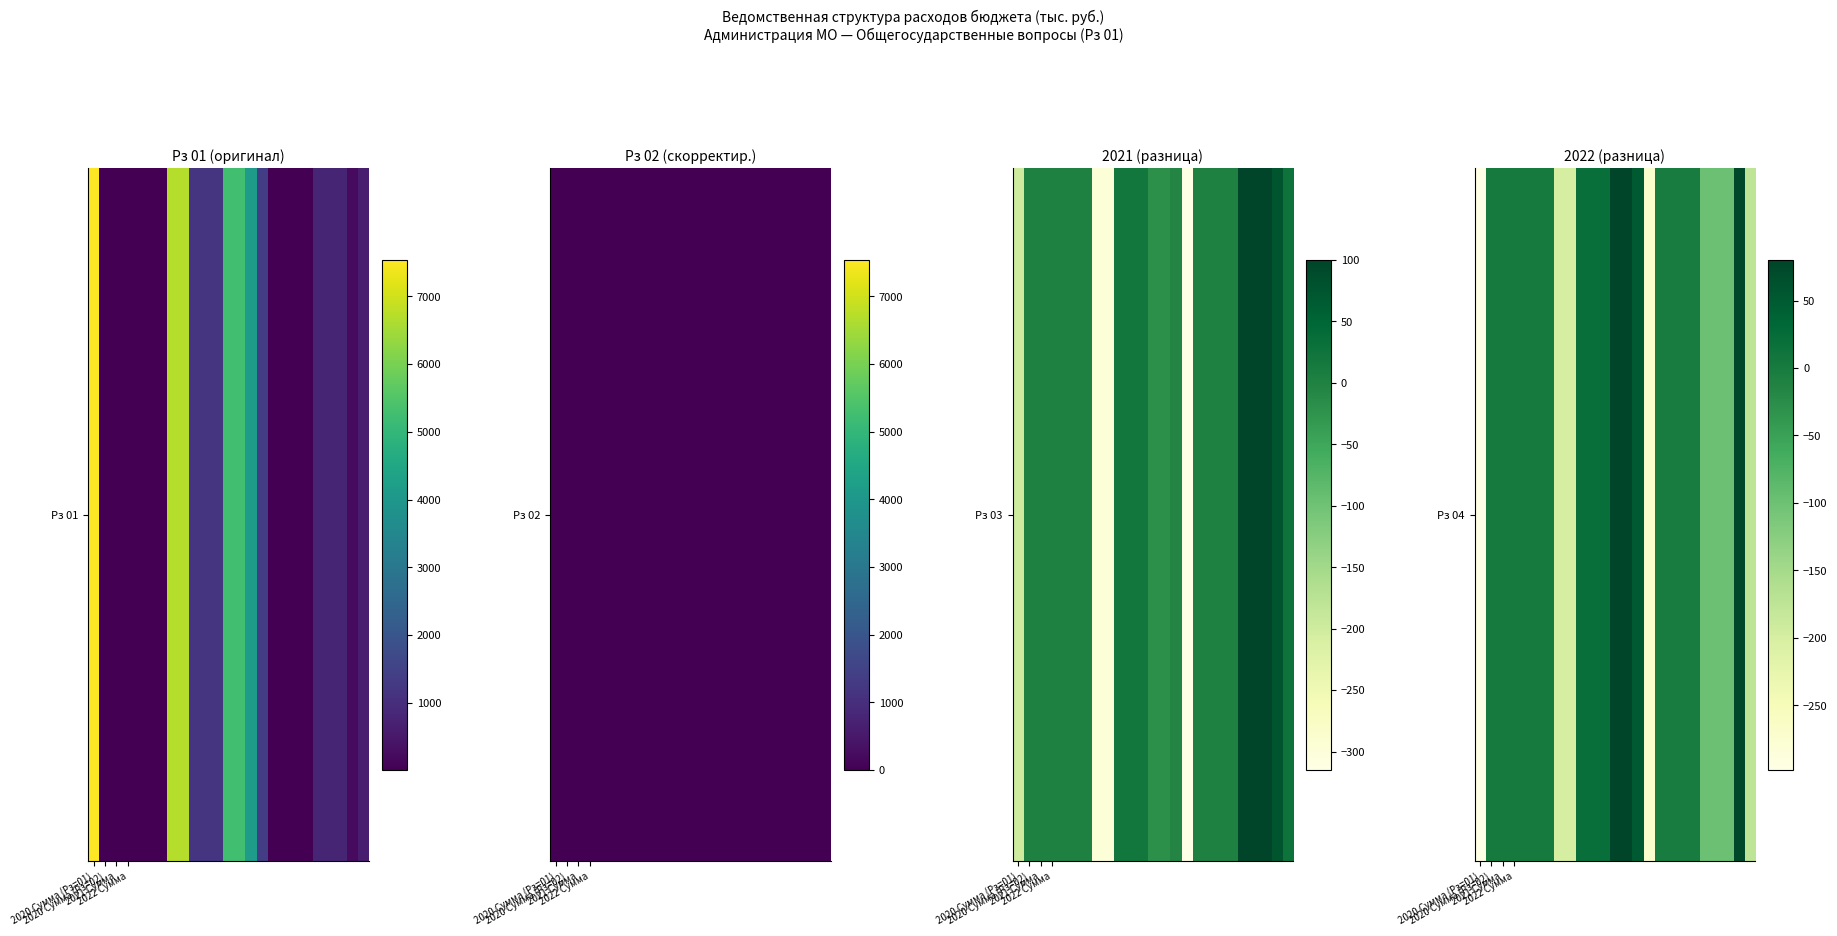

List the labels in order of value, smallest first.

2020 Сумма (Рз=01), 15, 7, 8, 24, 20, 21, 22, 16, 17, 18, 19, 2020 Сумма (Рз=02), 2021 Сумма, 2022 Сумма, 4, 5, 6, 9, 10, 11, 14, 23, 12, 13